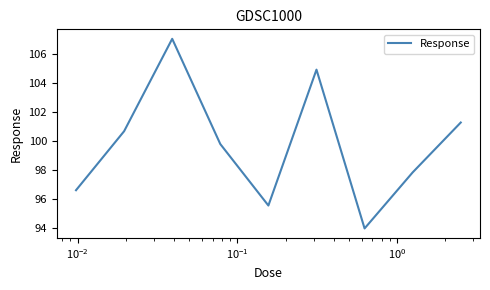

How many series are shown in this chart?

1